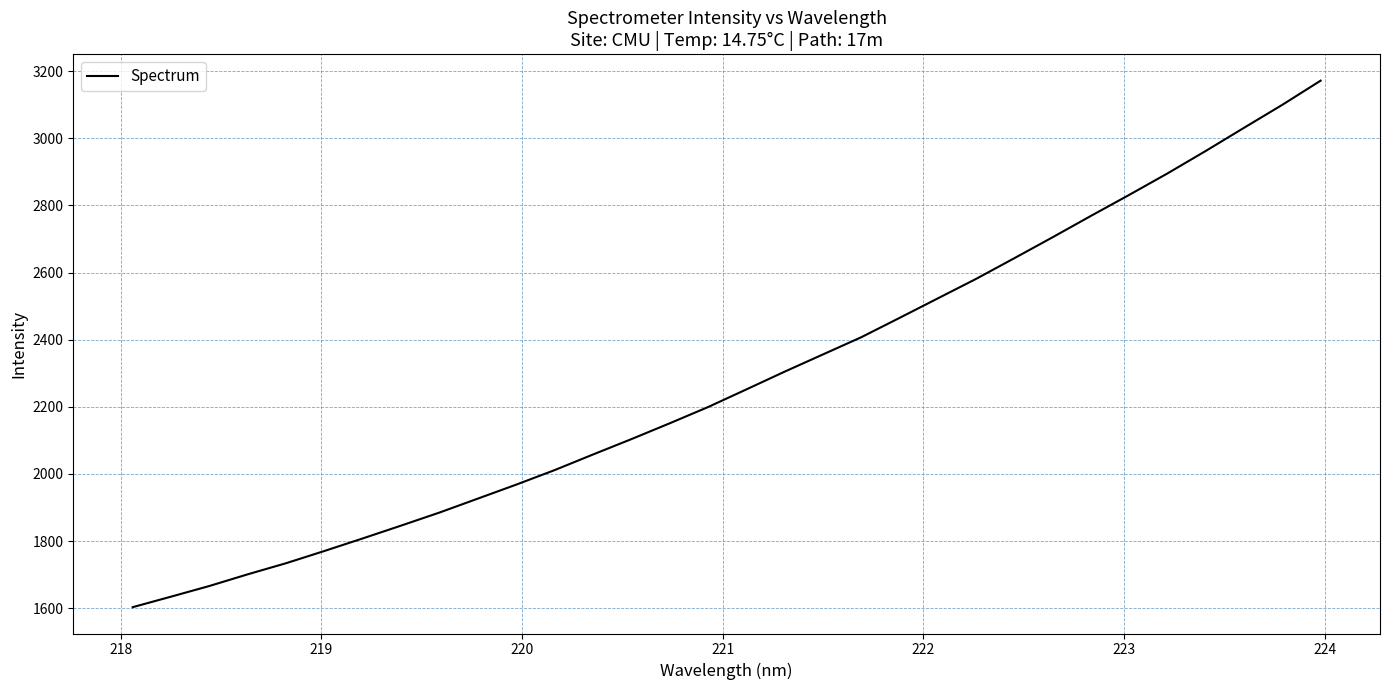

What is the maximum value shown in the chart?

3172.0